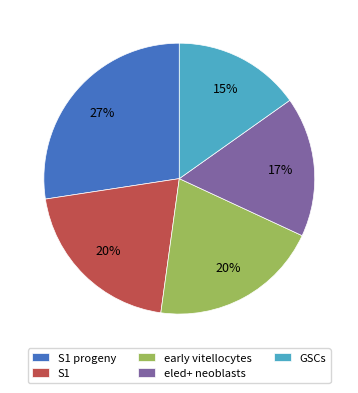

The early vitellocytes slice represents 20% of the pie. True or false?

True